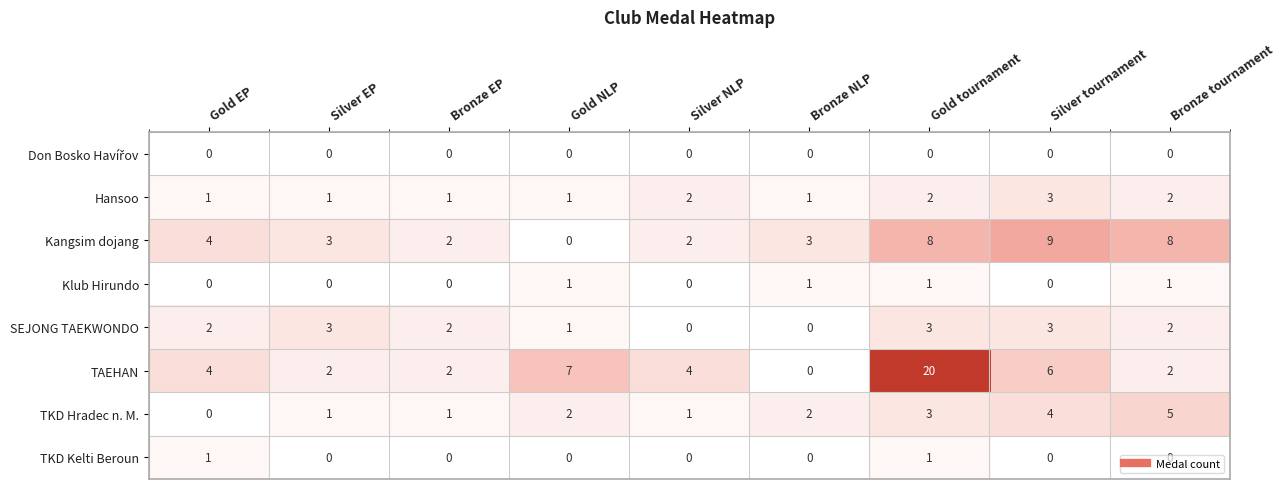

The TAEHAN series shows 34 at Gold tournament. True or false?

False